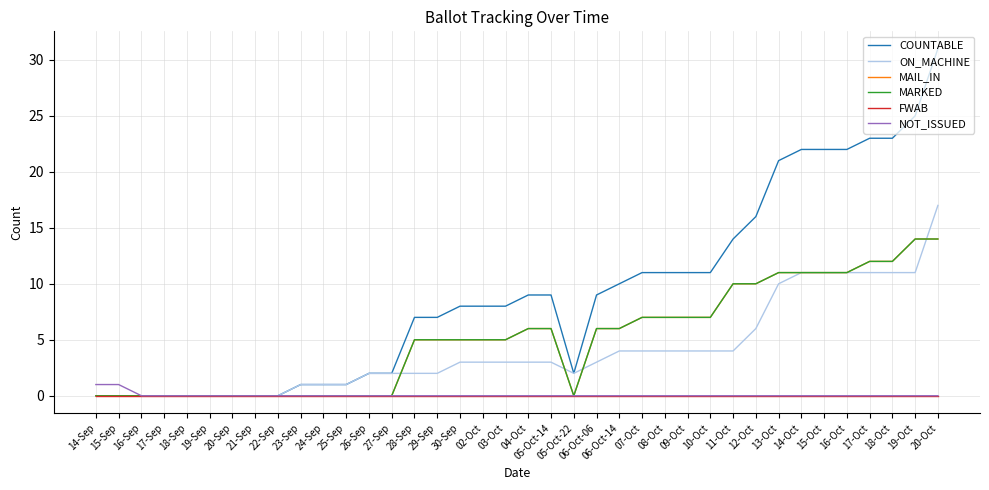

True or false: MARKED and ON_MACHINE cross at least once.

True